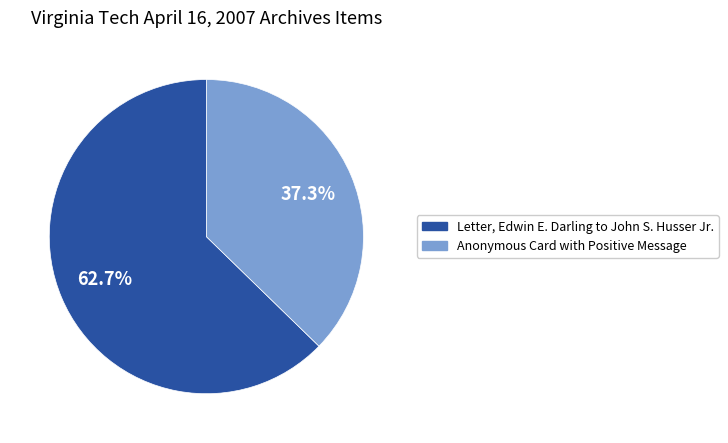

To the nearest percent, what is the average slice percentage?

50%